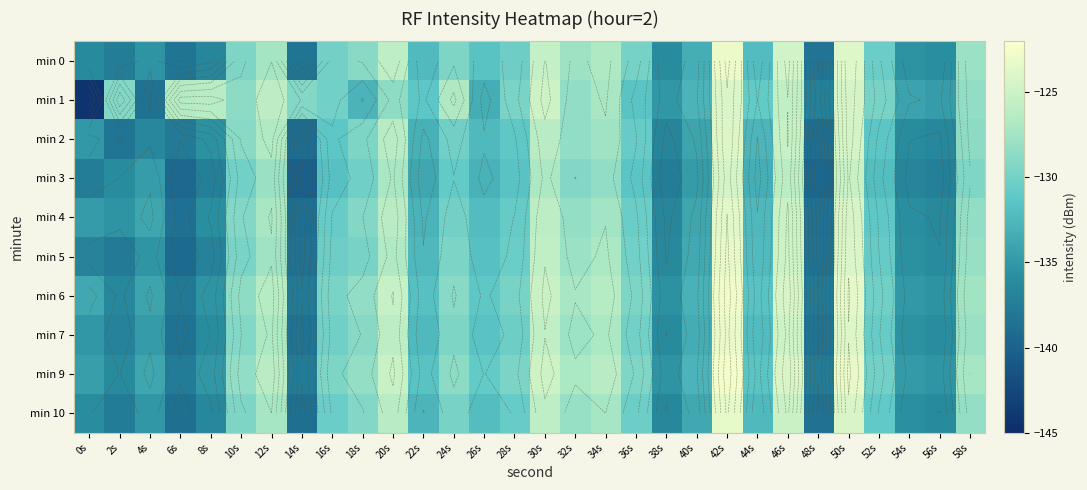

Read the min 10 value at 54s.

-135.8